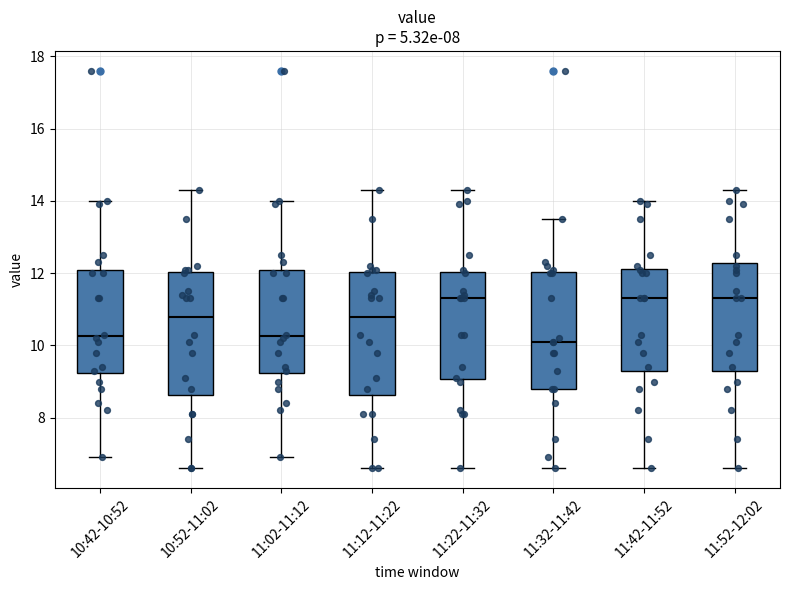

Reading left to right, transcribe this box plot: for each box, give where its median line is, the range the box spans, and where its two whiskers end, as read against the y-axis. The values are not printed on the chart, so give them approximately, as read against the axis.

10:42-10:52: median 10.2, box 9.2 to 12.0, whiskers 7.0 to 14.0
10:52-11:02: median 10.8, box 8.6 to 12.0, whiskers 6.6 to 14.4
11:02-11:12: median 10.2, box 9.2 to 12.0, whiskers 7.0 to 14.0
11:12-11:22: median 10.8, box 8.6 to 12.0, whiskers 6.6 to 14.4
11:22-11:32: median 11.4, box 9.0 to 12.0, whiskers 6.6 to 14.4
11:32-11:42: median 10.2, box 8.8 to 12.0, whiskers 6.6 to 13.6
11:42-11:52: median 11.4, box 9.4 to 12.2, whiskers 6.6 to 14.0
11:52-12:02: median 11.4, box 9.4 to 12.2, whiskers 6.6 to 14.4